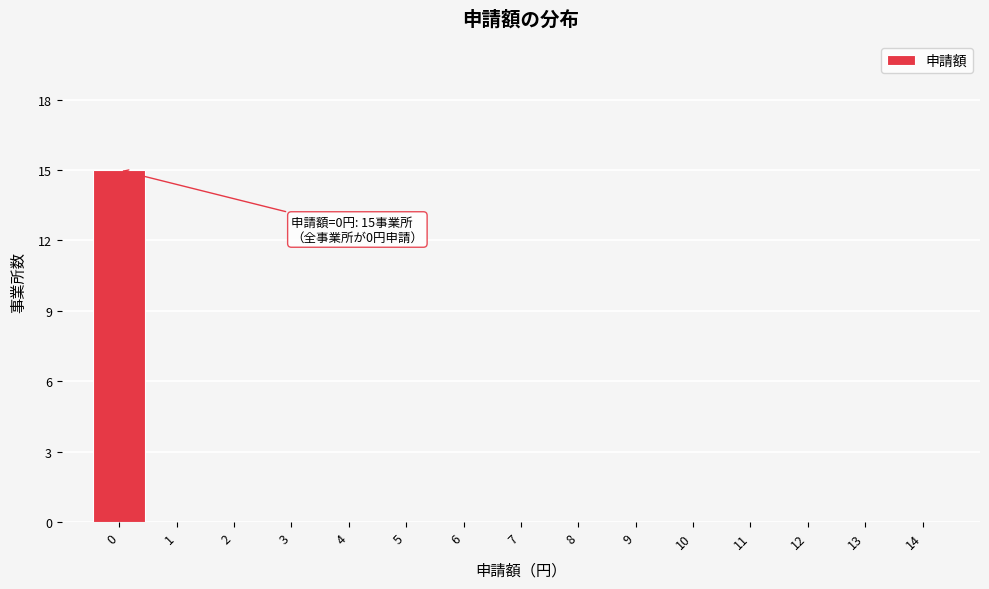

Reading left to right, what are all the values shown in this chart?

0=15	1=0	2=0	3=0	4=0	5=0	6=0	7=0	8=0	9=0	10=0	11=0	12=0	13=0	14=0